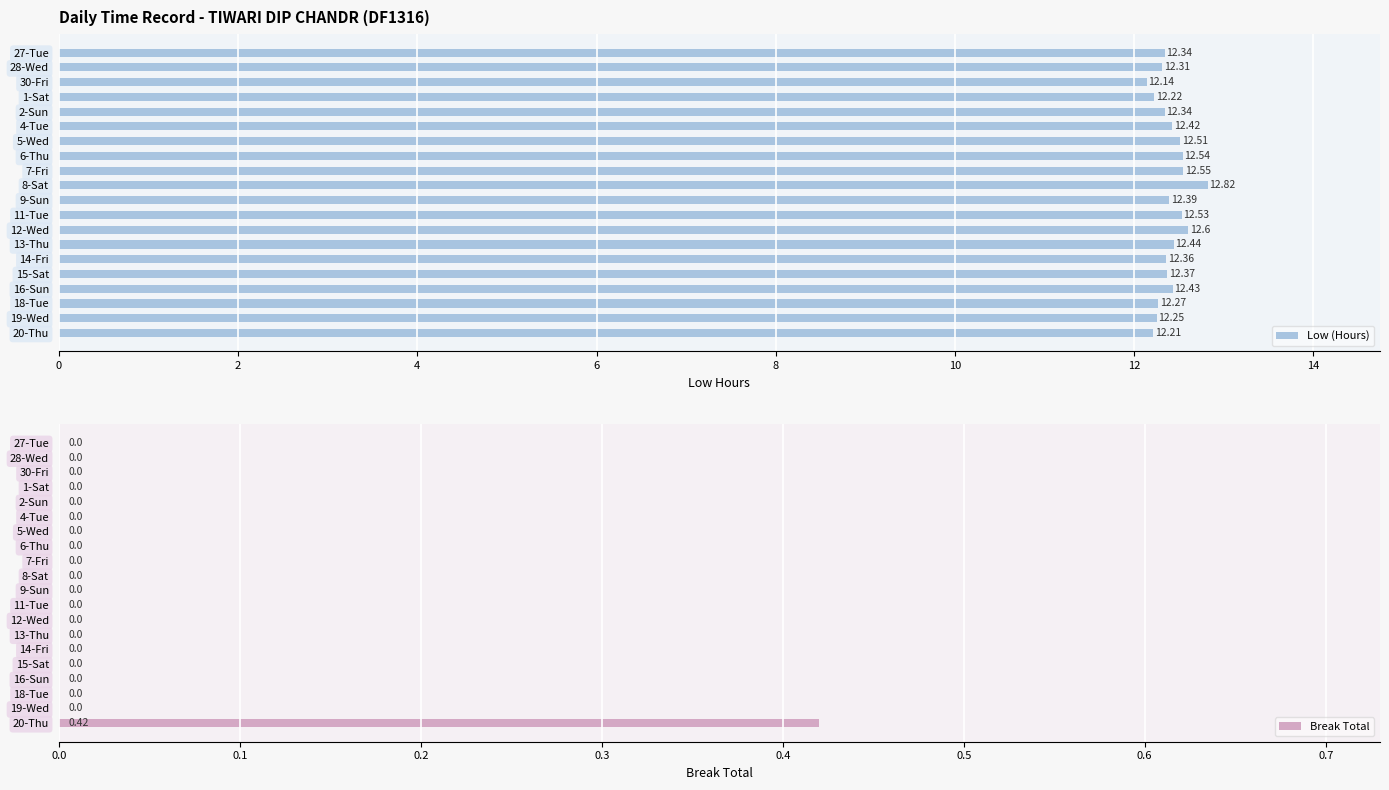

What is the difference between the maximum and minimum values in the Low (Hours) series?

0.7